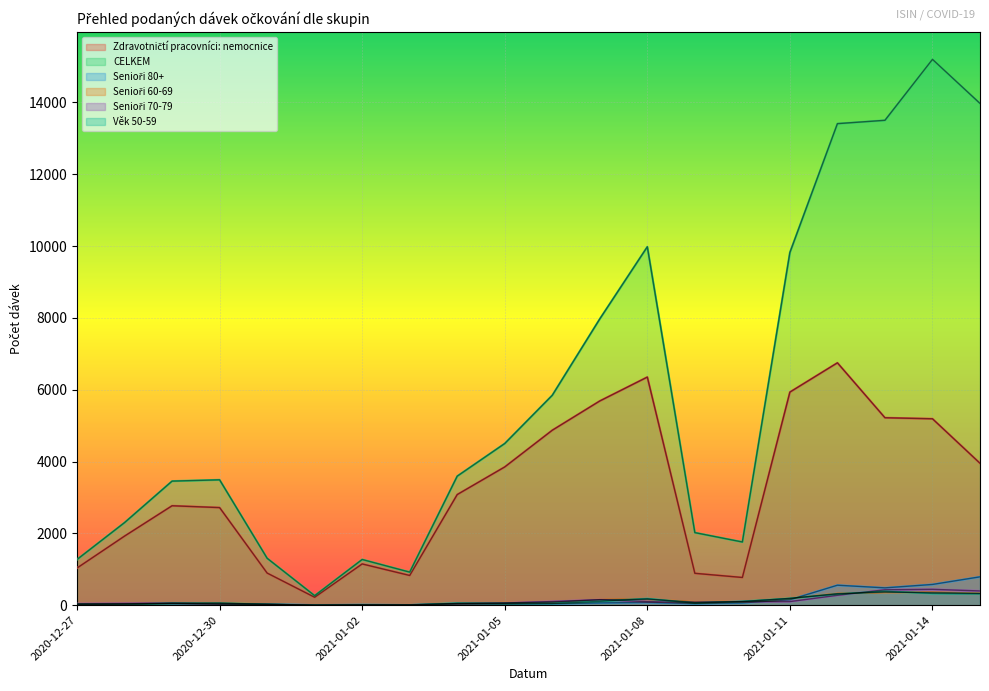

List the series in order of their peak value, lowest first.

Senioři 60-69, Věk 50-59, Senioři 70-79, Senioři 80+, Zdravotničtí pracovníci: nemocnice, CELKEM